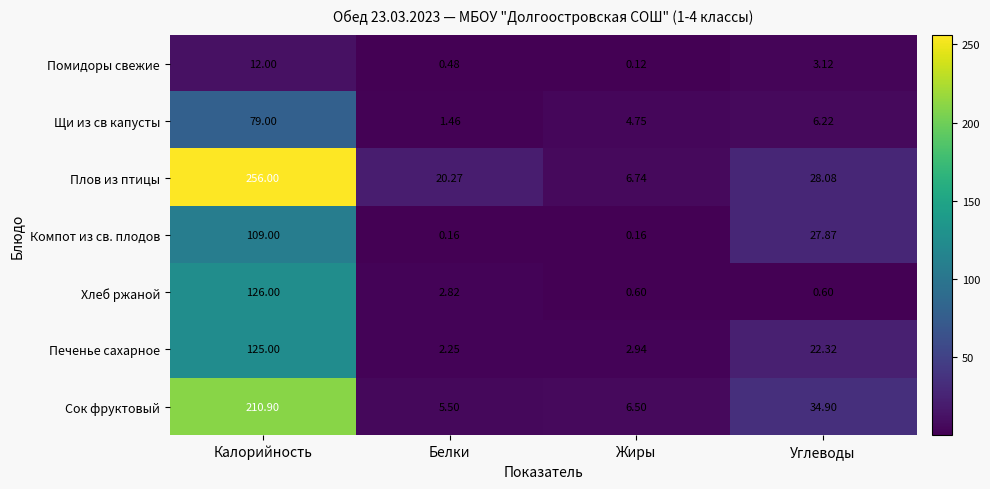

What is the spread (max minus min) of values at Углеводы?

34.3